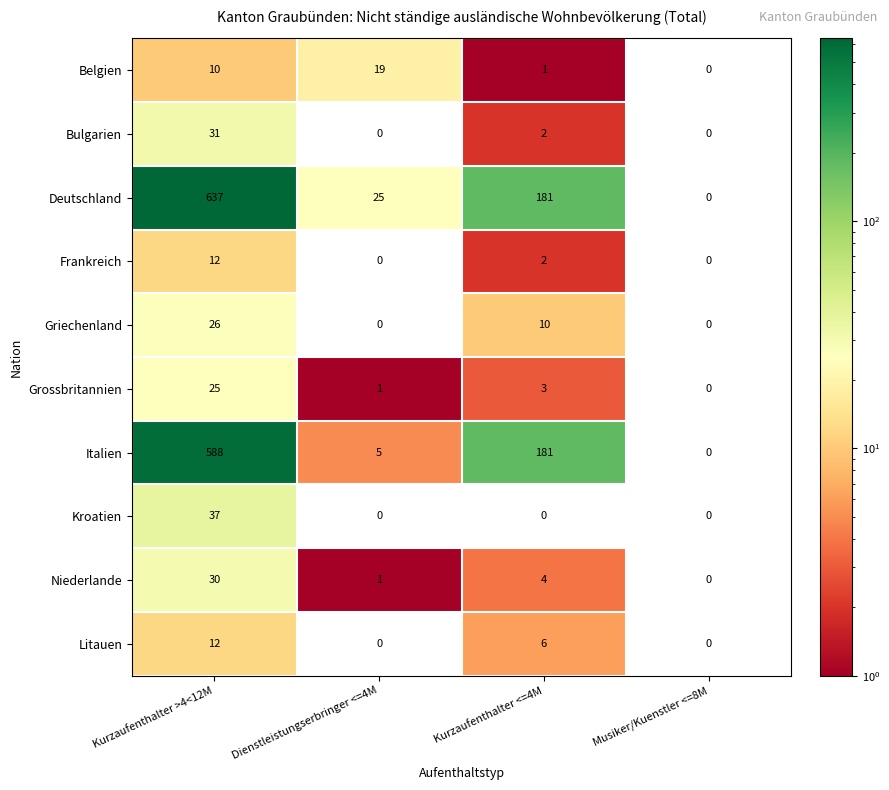

What is the difference between the second highest and second lowest values in the Italien series?

176